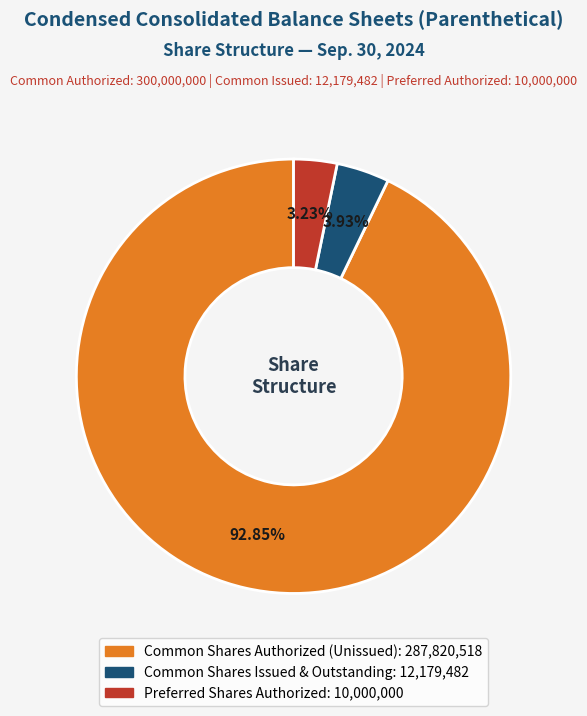

Is there any slice that represents more than half of the pie?

Yes